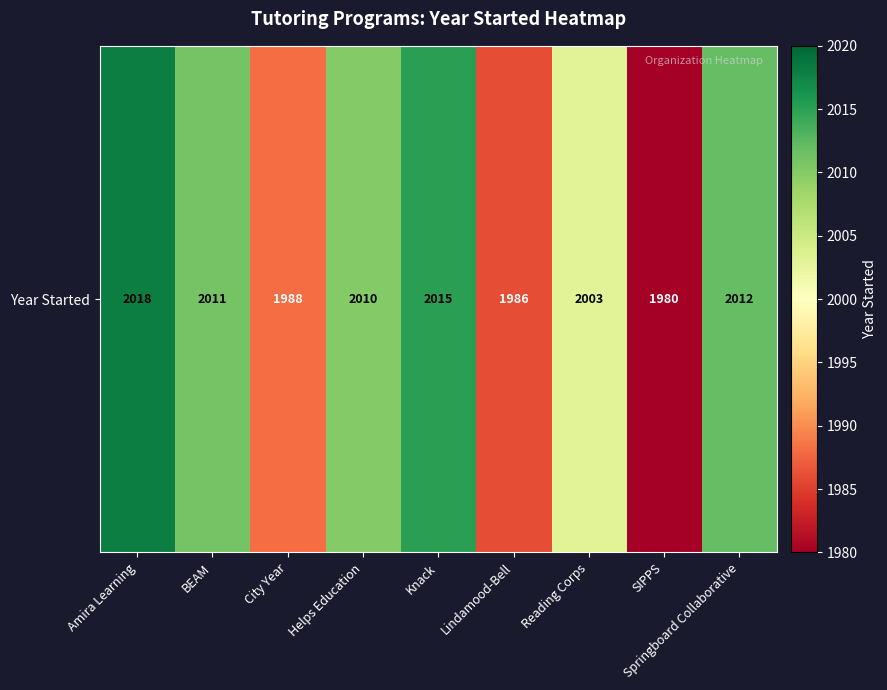

What is the average value?

2003